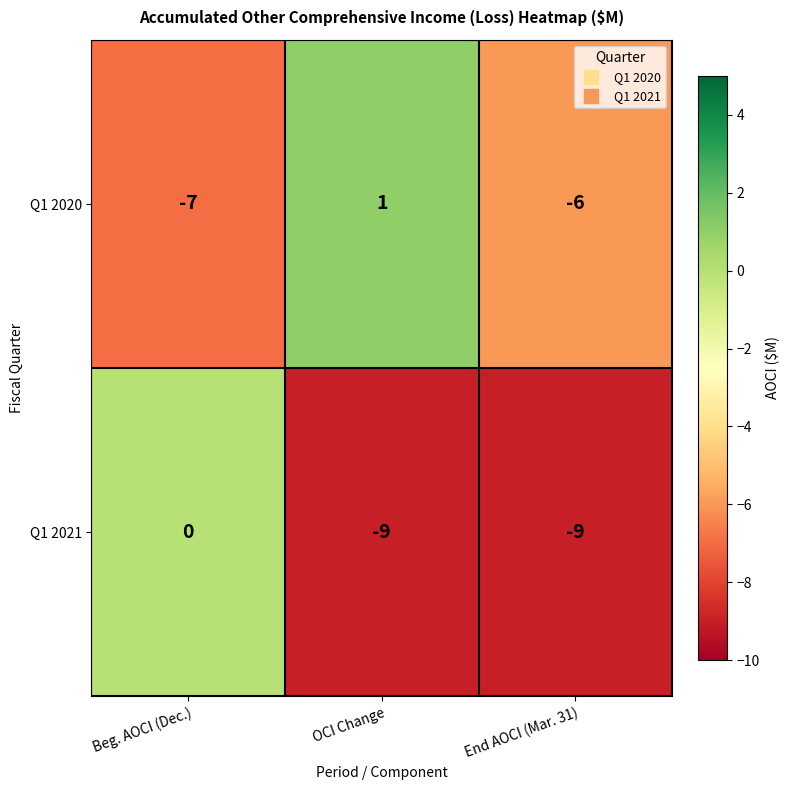

What is the maximum value shown in the chart?

1